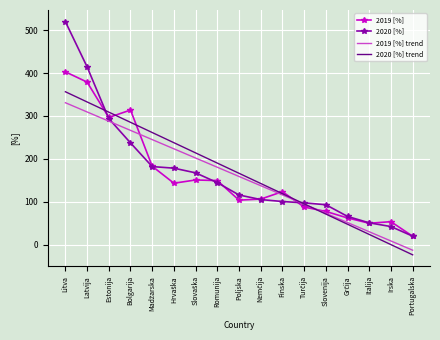

Which category has the highest value in the 2020 [%] series?

Litva